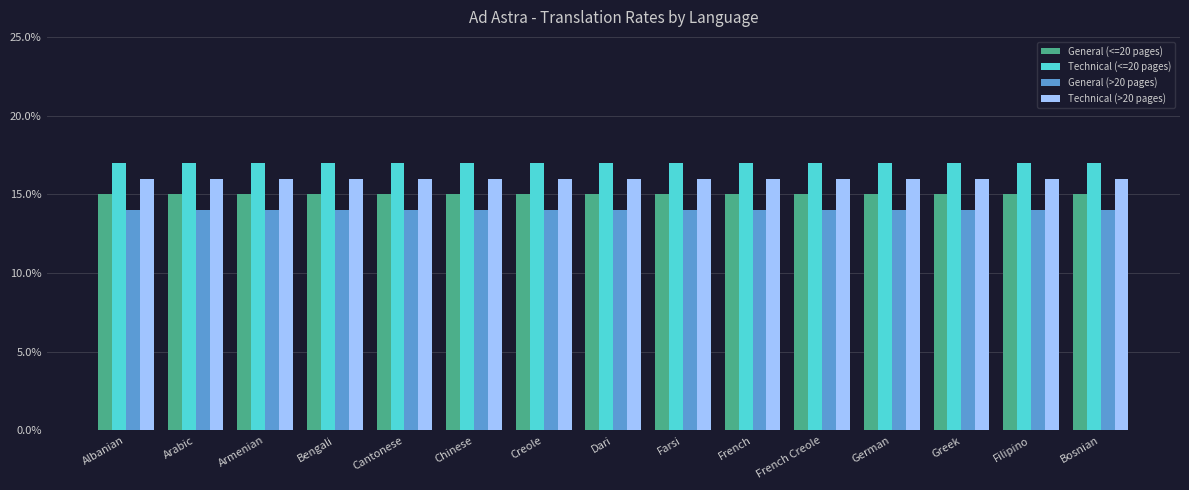

What are all the series names shown in the legend?

General (<=20 pages), Technical (<=20 pages), General (>20 pages), Technical (>20 pages)